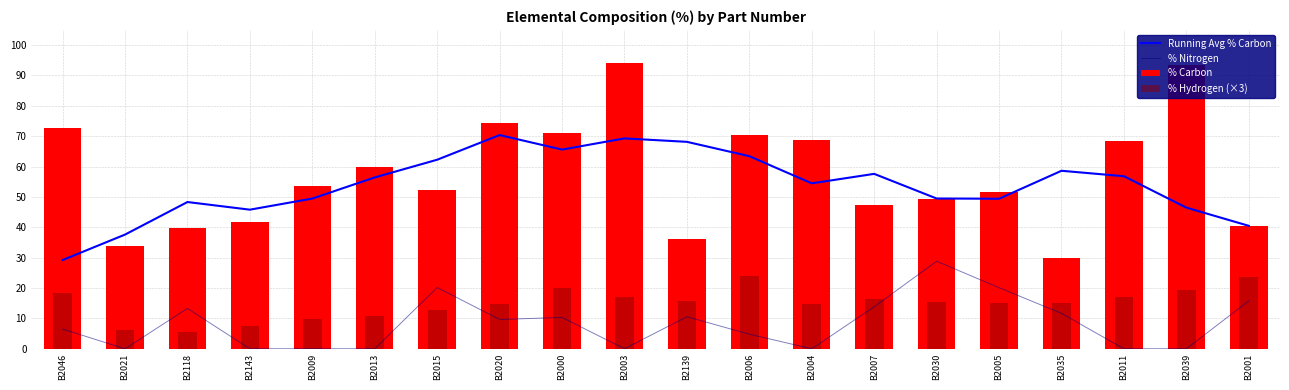

How many groups of bars are there?

20